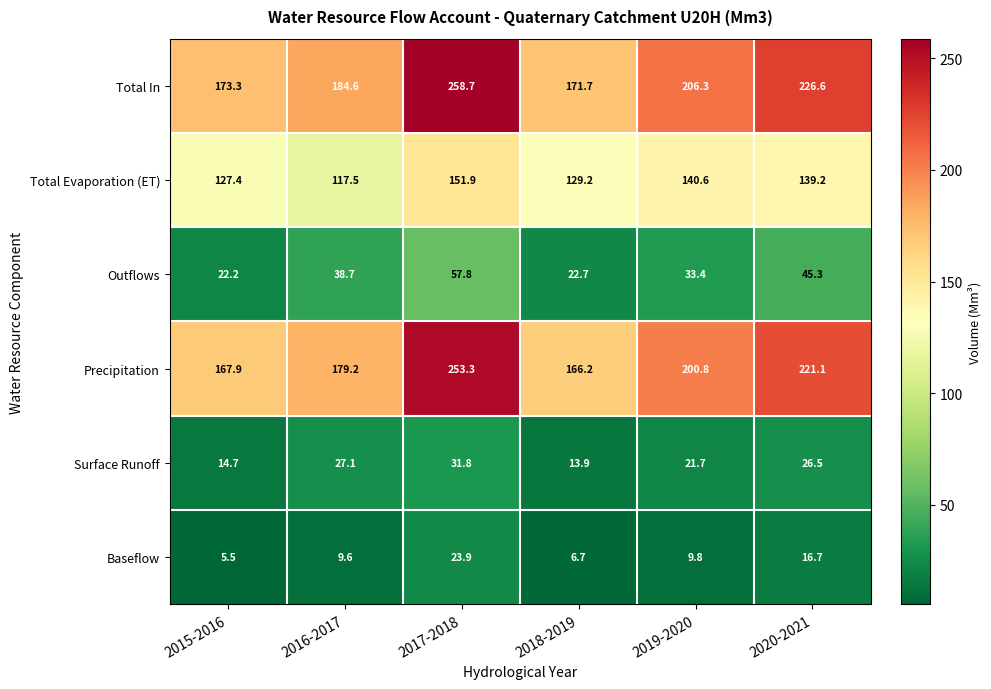

True or false: Outflows has a value of 51.7 at 2019-2020.

False